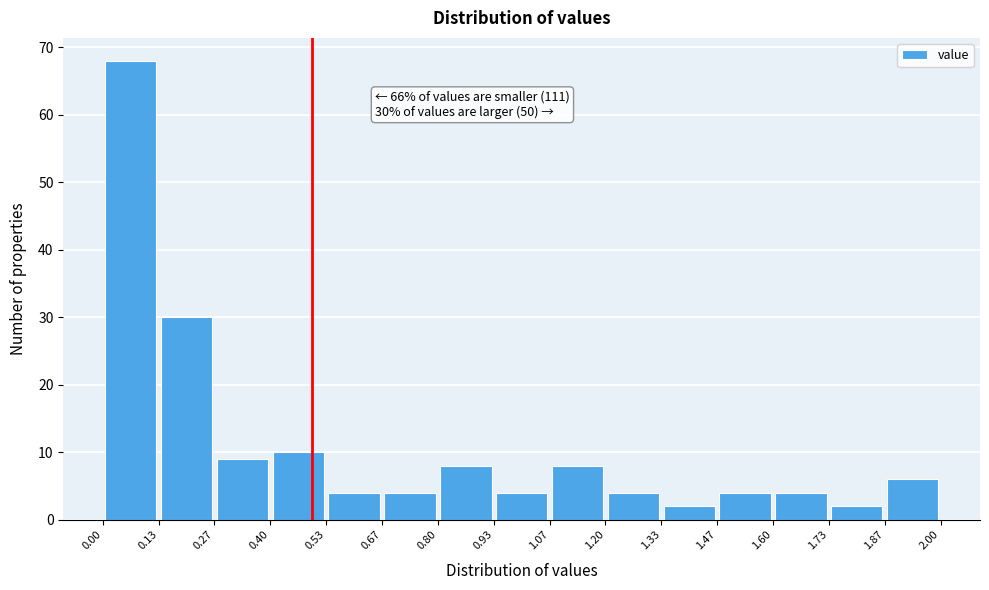

Which range on the x-axis has the tallest bar?

0.00 to 0.13